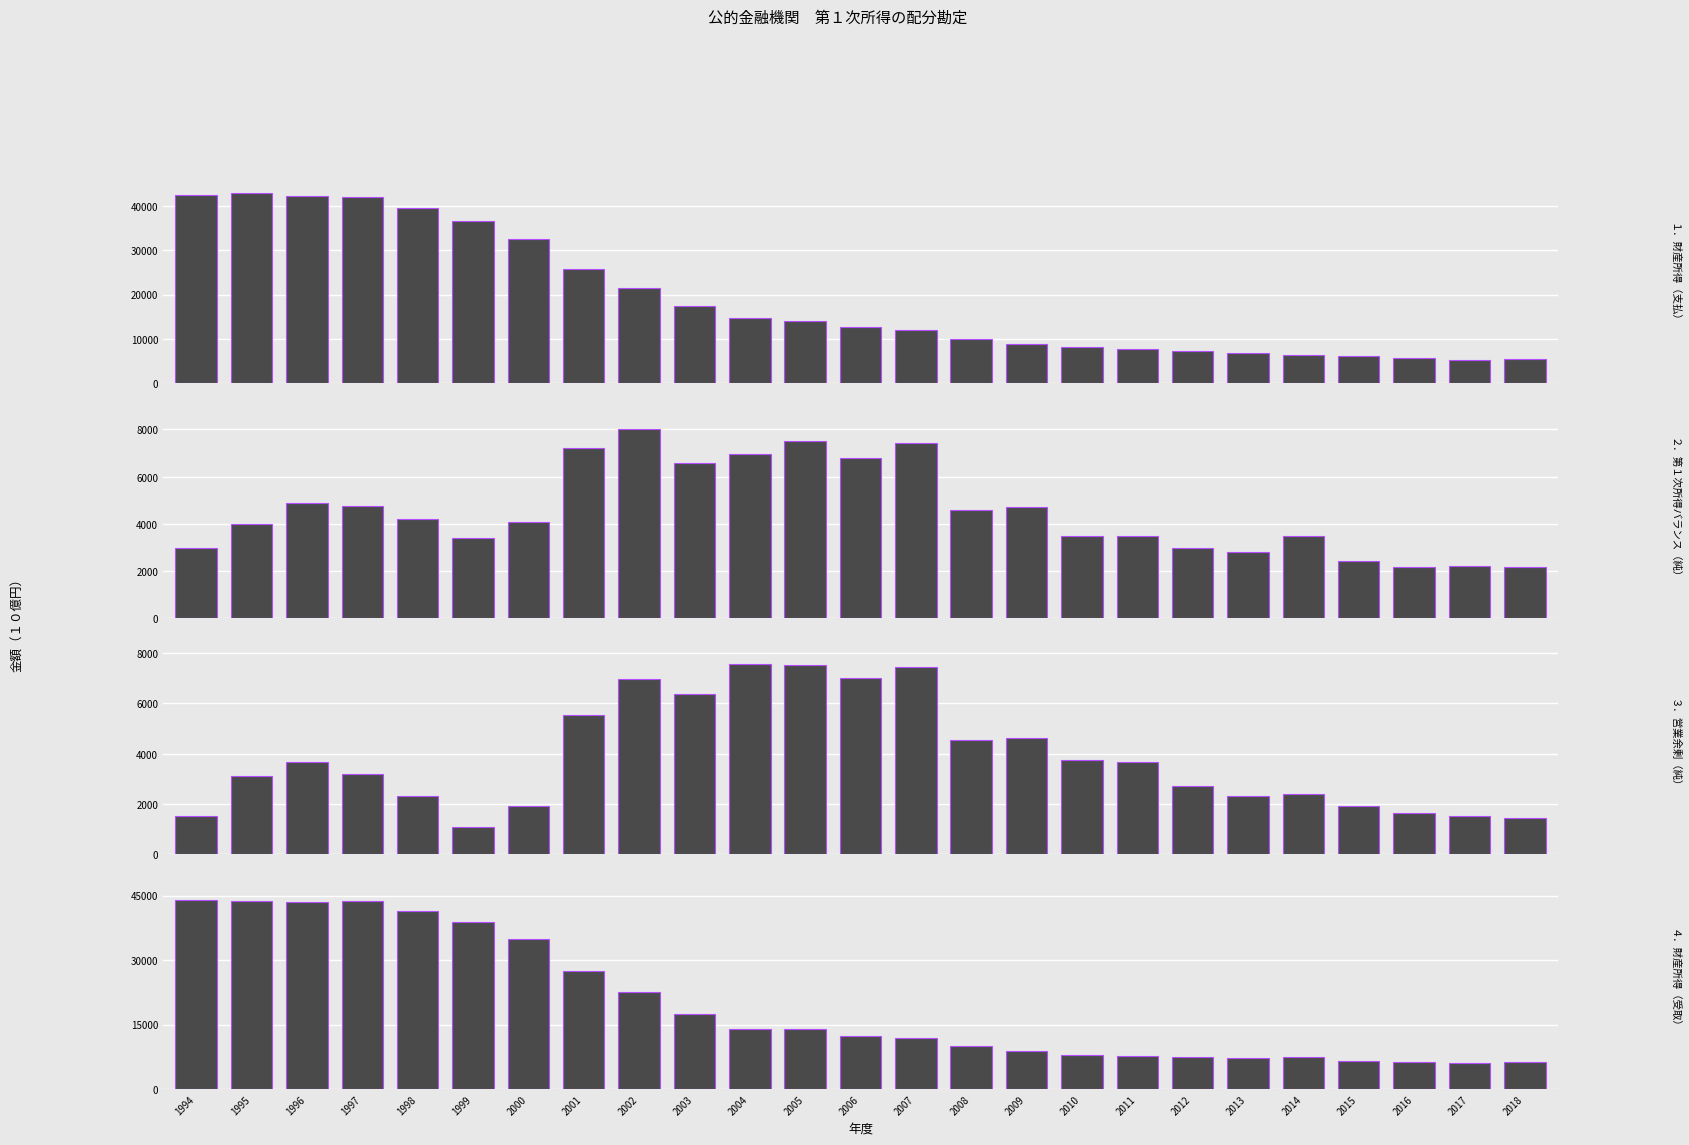

What is the total value across all series at 1999?

80000.9